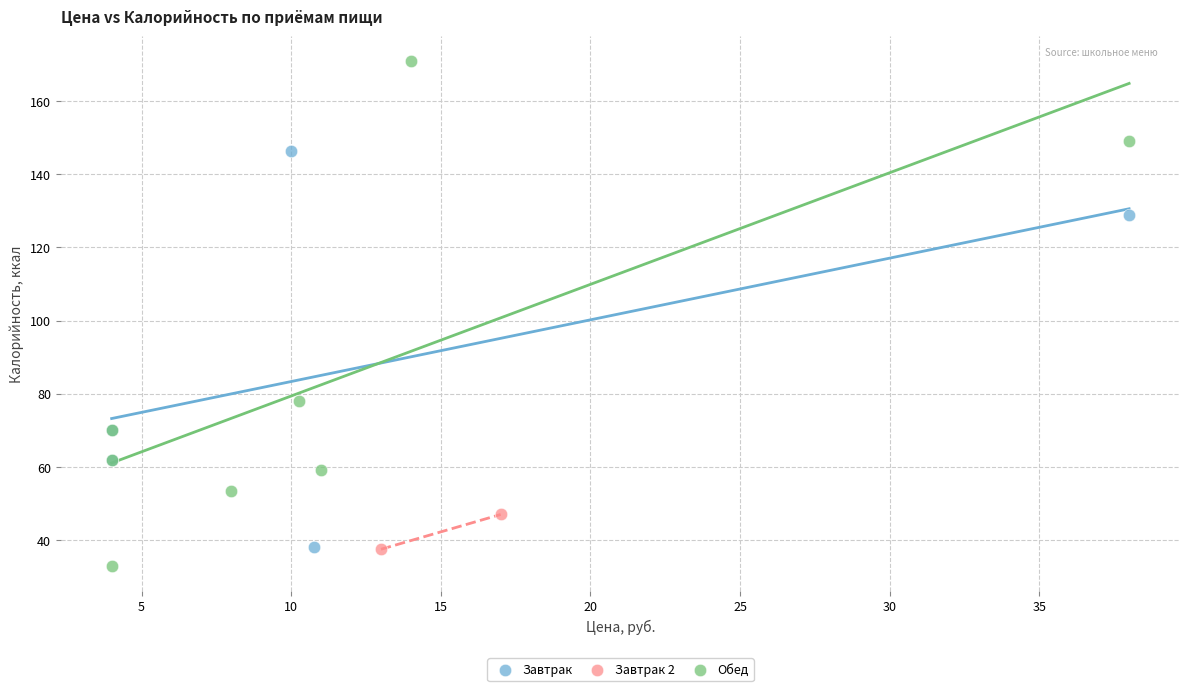

What are all the series names shown in the legend?

Завтрак, Завтрак 2, Обед